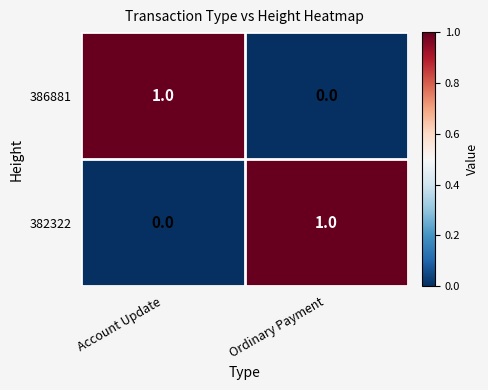

True or false: 382322 has a value of 1 at Ordinary Payment.

True